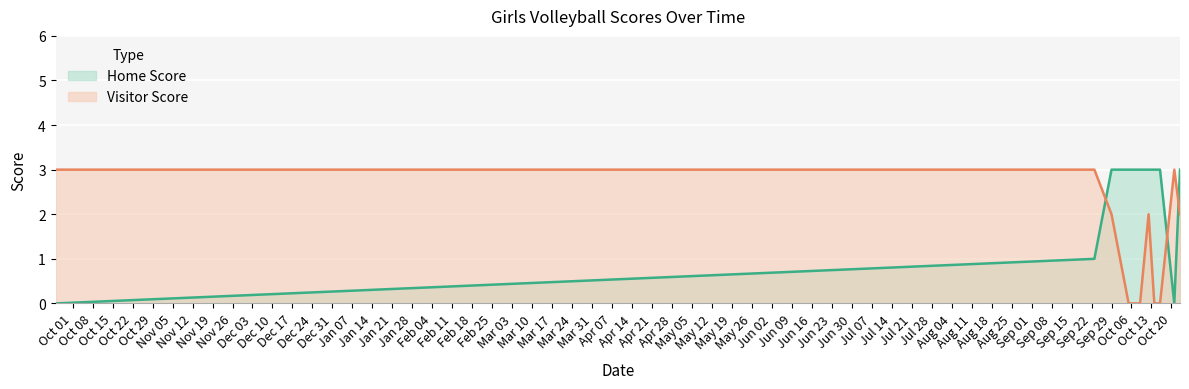

Which series has the largest total across all categories?

Home Score